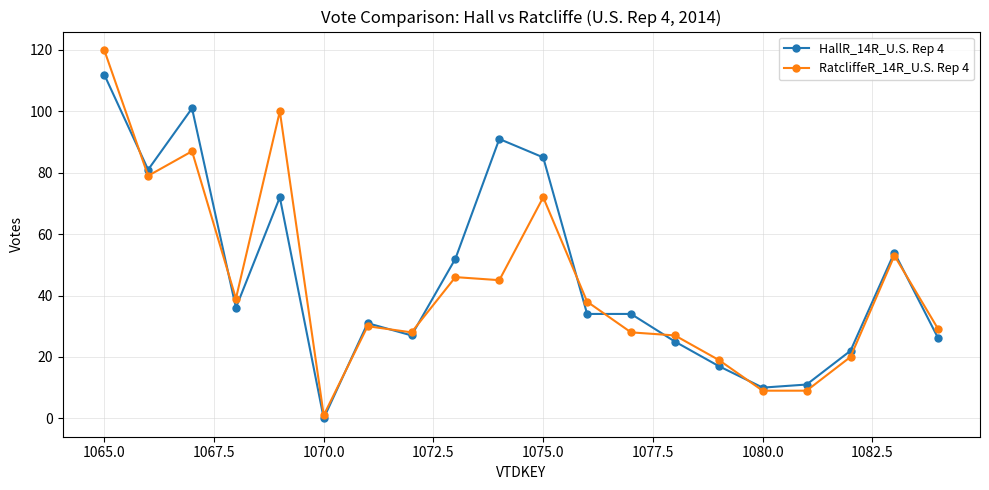

How many lines are shown in the chart?

2